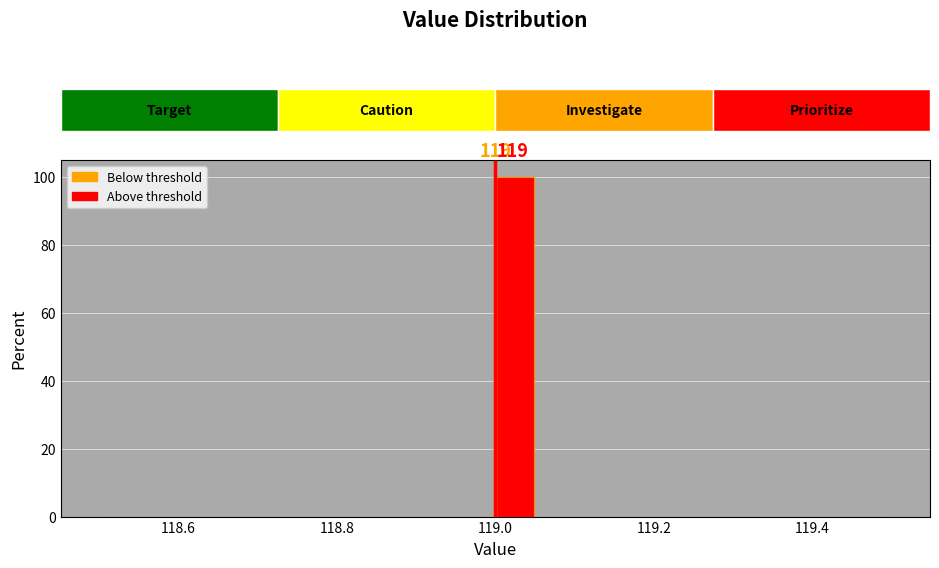

Around what value on the x-axis is the tallest bar? Give the approximate position of its centre, as read against the axis.

119.02